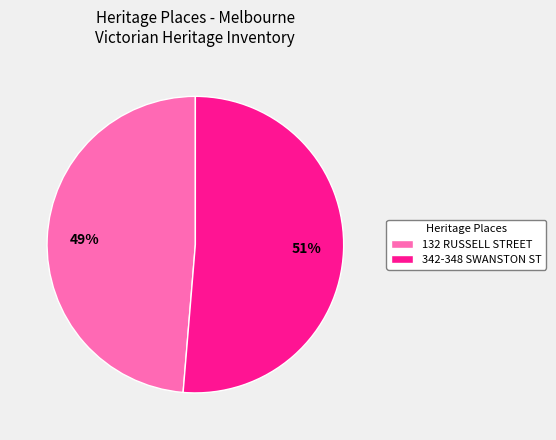

Between 342-348 SWANSTON ST and 132 RUSSELL STREET, which is larger?

342-348 SWANSTON ST